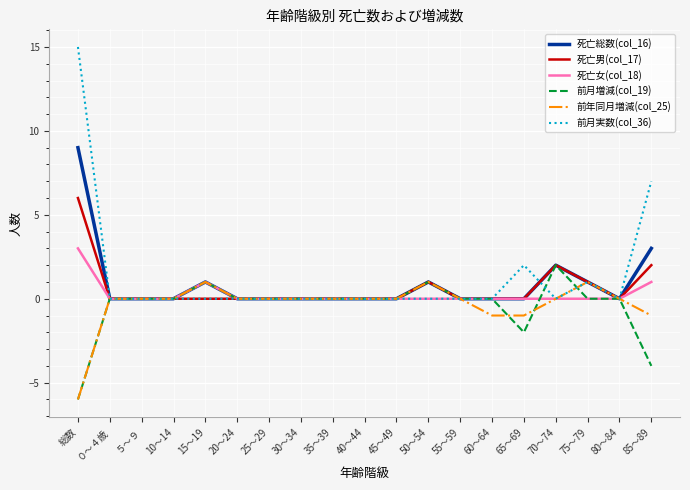

How many distinct data groups are displayed?

6